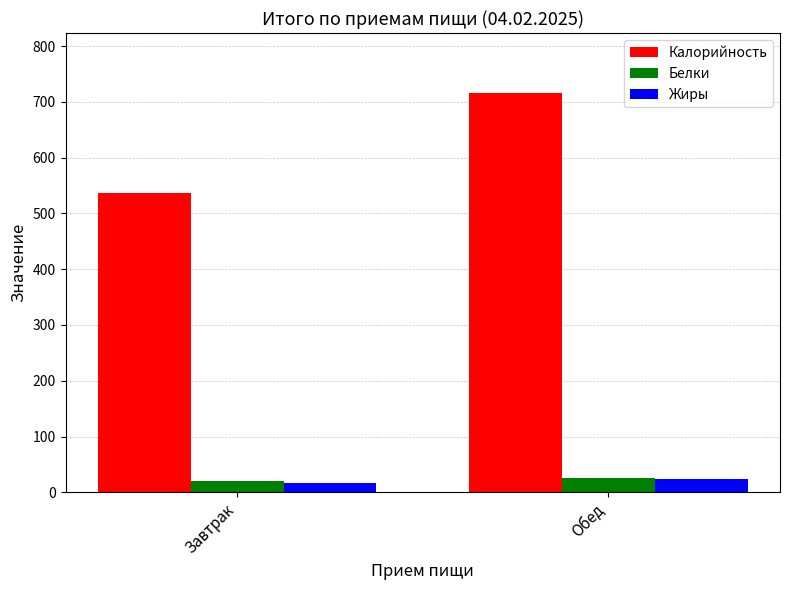

What is the label of the 2nd bar from the right?

Завтрак